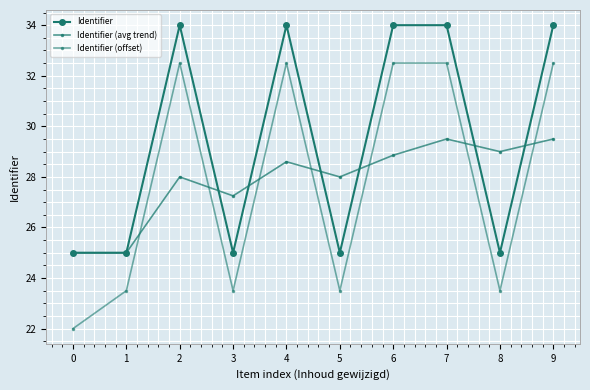

Where does the Identifier (avg trend) series first go above 28?

4